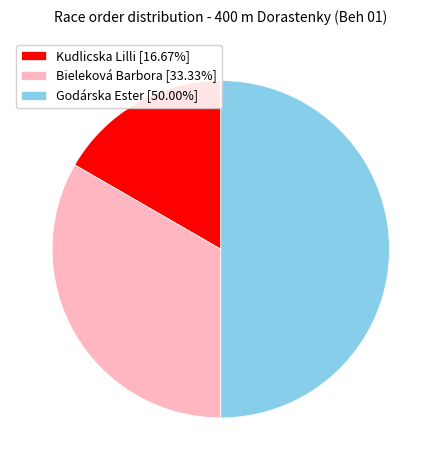

Approximately how many times larger is the value at Godárska Ester [50.00%] compared to Bieleková Barbora [33.33%]?

1.5